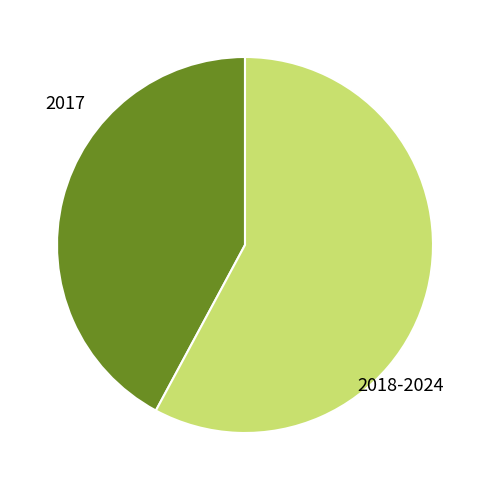

Is the sum of 2018-2024 and 2017 greater than half?

Yes